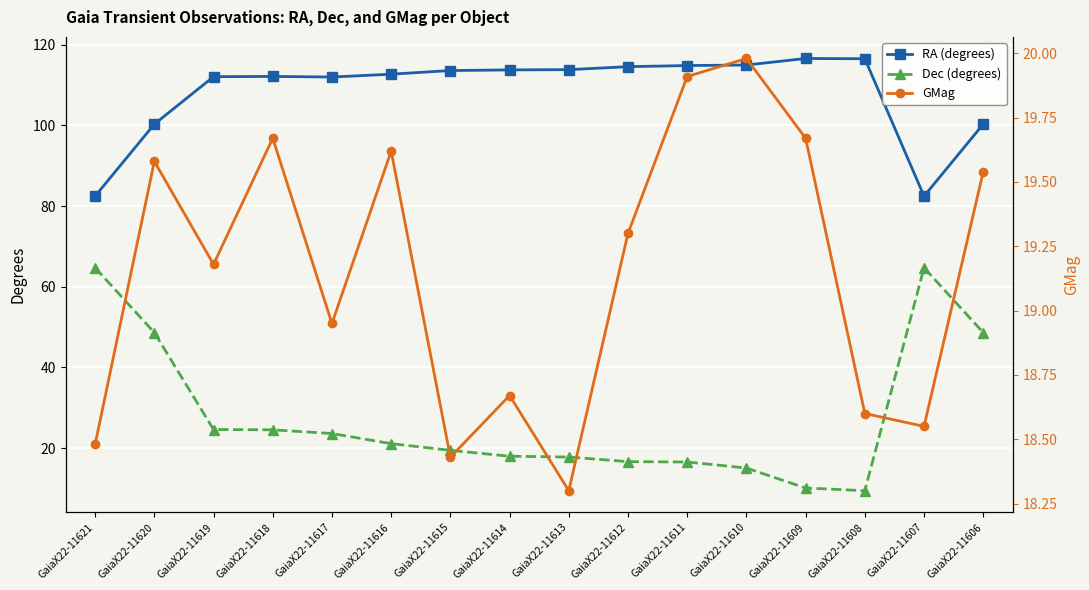

At which label does RA first exceed 113?

GaiaX22-11615